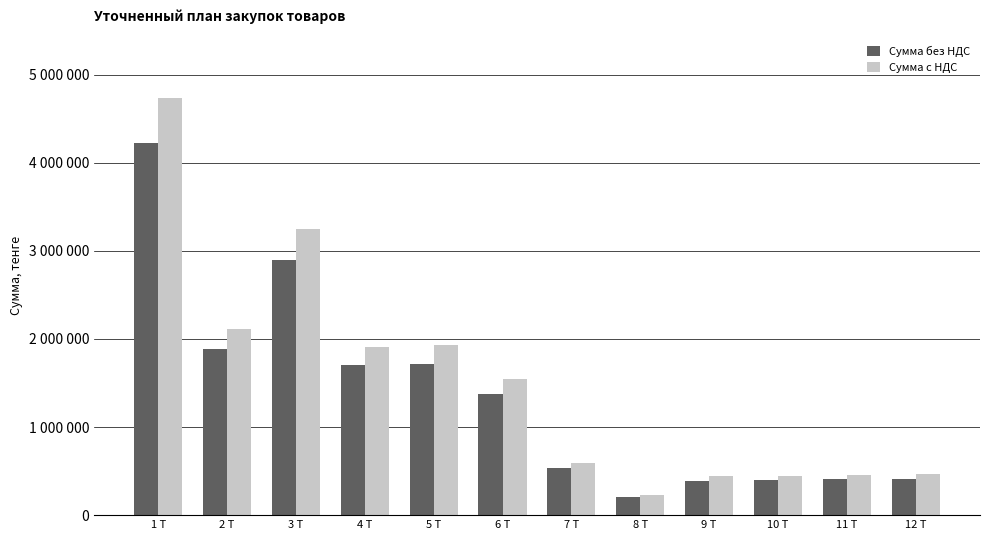

What is the difference between the second highest and second lowest values in the Сумма с НДС series?

2809072.0